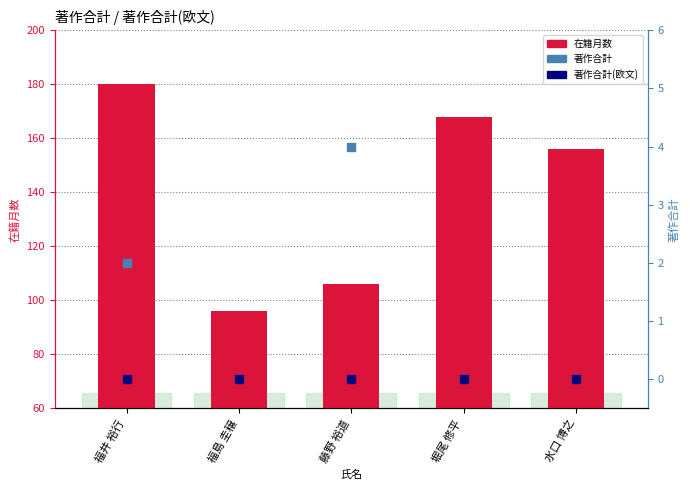

At which category is the sum across all series the highest?

福井 裕行